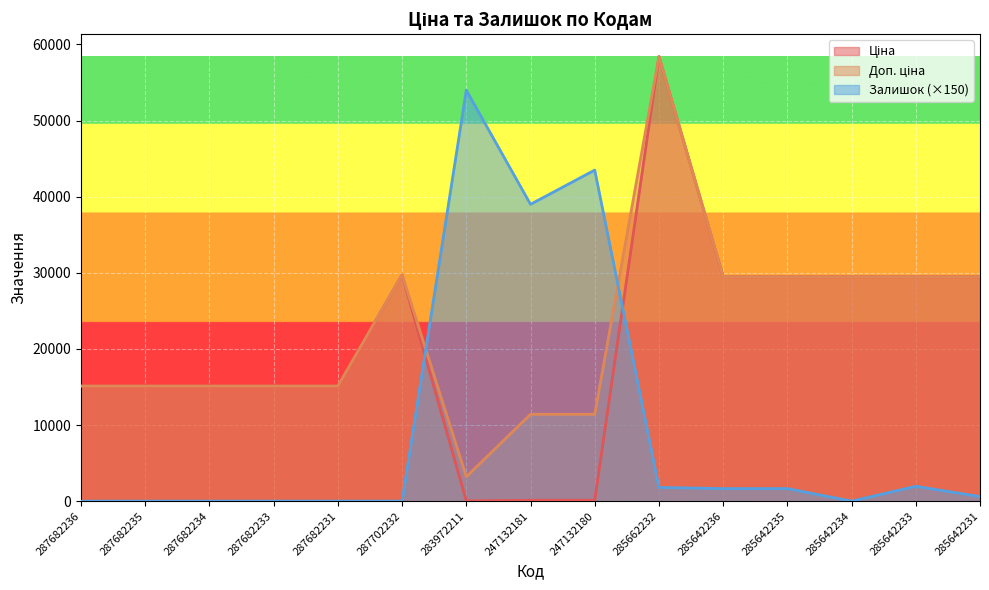

Where is the first local maximum for Ціна?

287702232